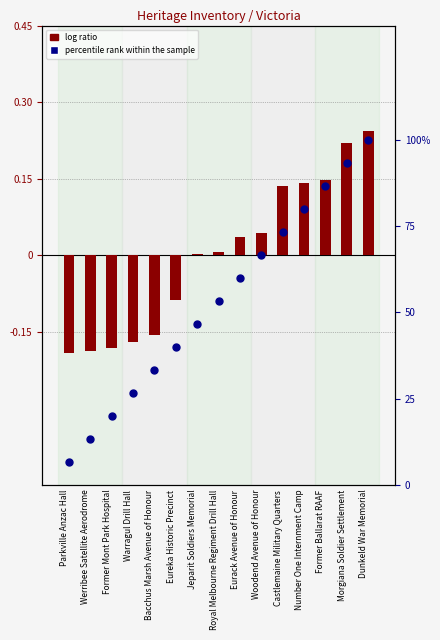

Which series has the largest total across all categories?

percentile rank within the sample